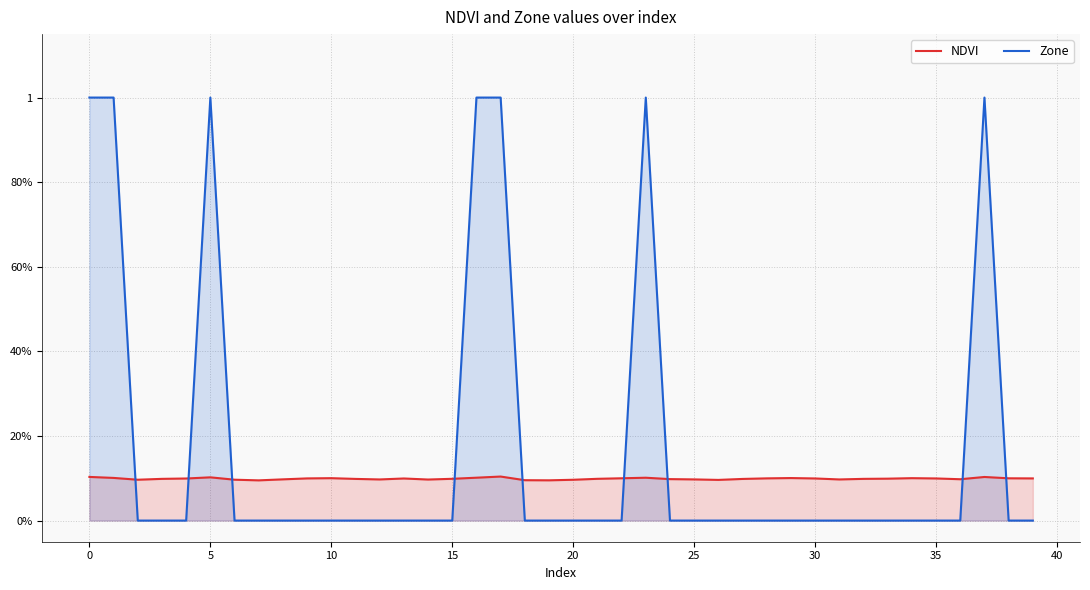

The Zone series shows -0.6 at 10. True or false?

False